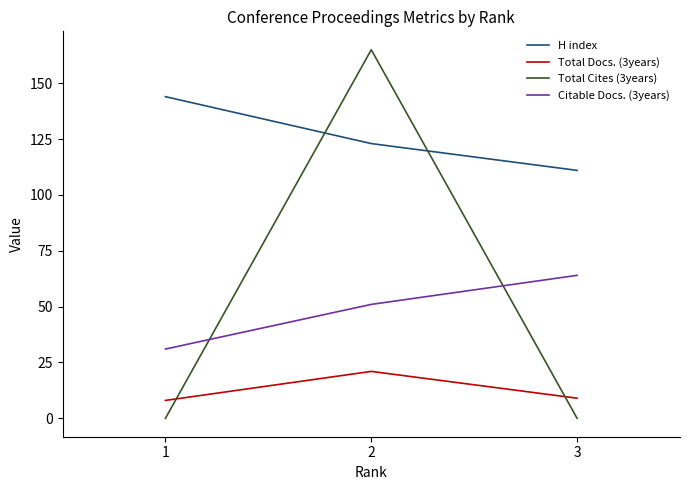

The value of Citable Docs. (3years) at 3 is 110. True or false?

False